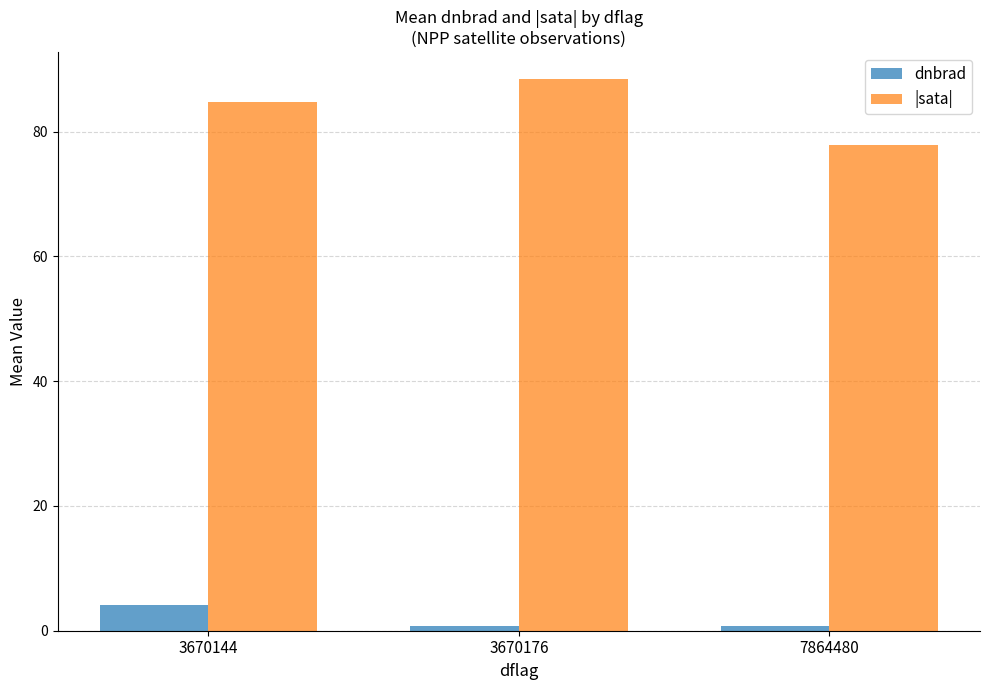

Rank the series by their average value, from lowest to highest.

dnbrad, |sata|